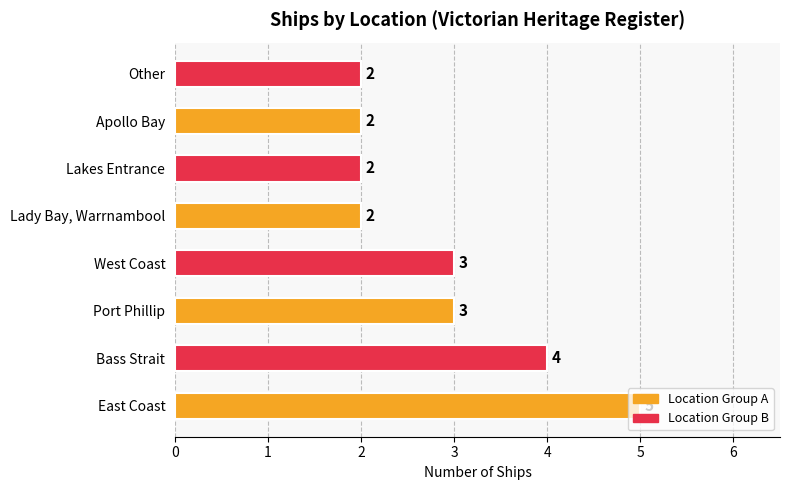

How many data points are less than 3?

4